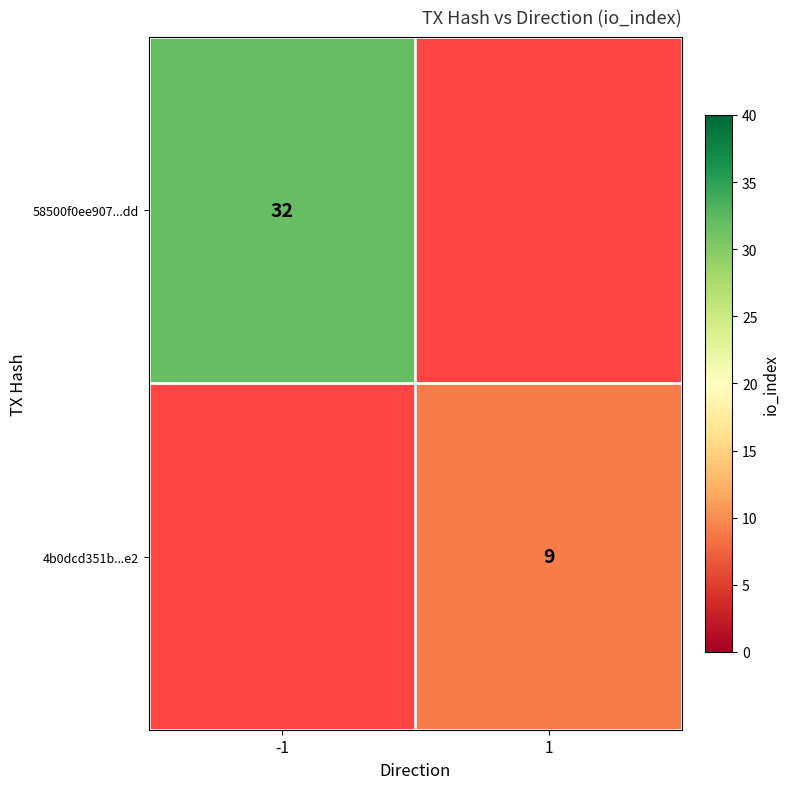

What is the smallest value displayed?

9.0